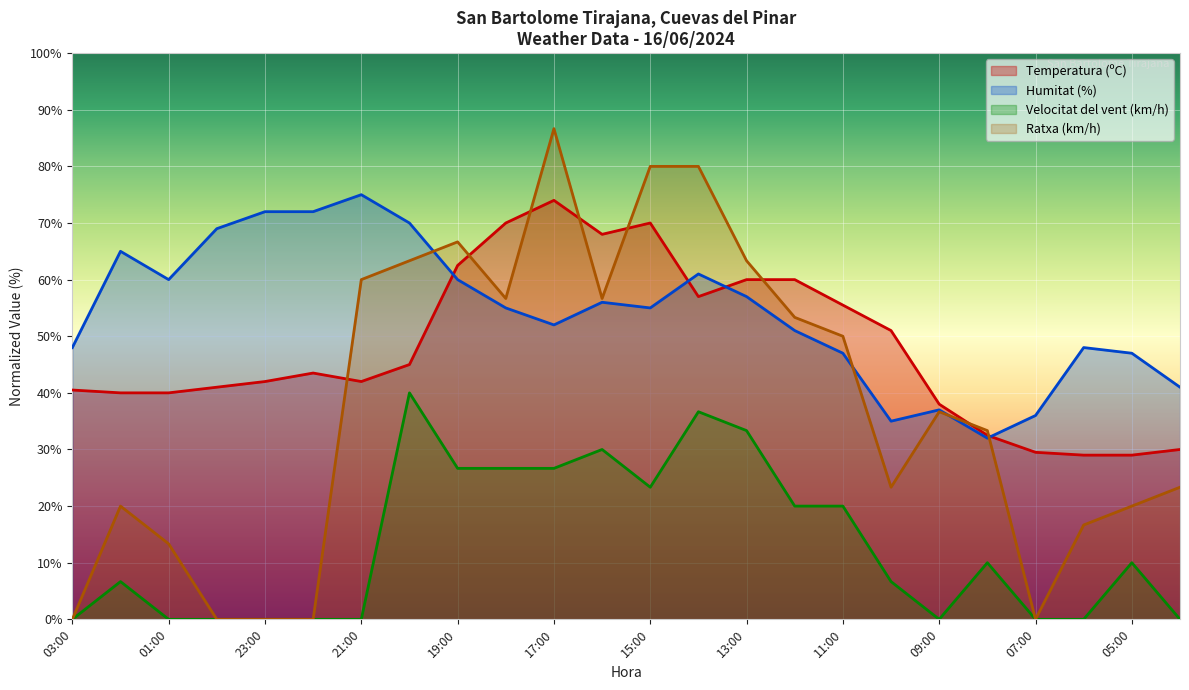

Where does the Velocitat del vent (km/h) series first go above 10?

20:00